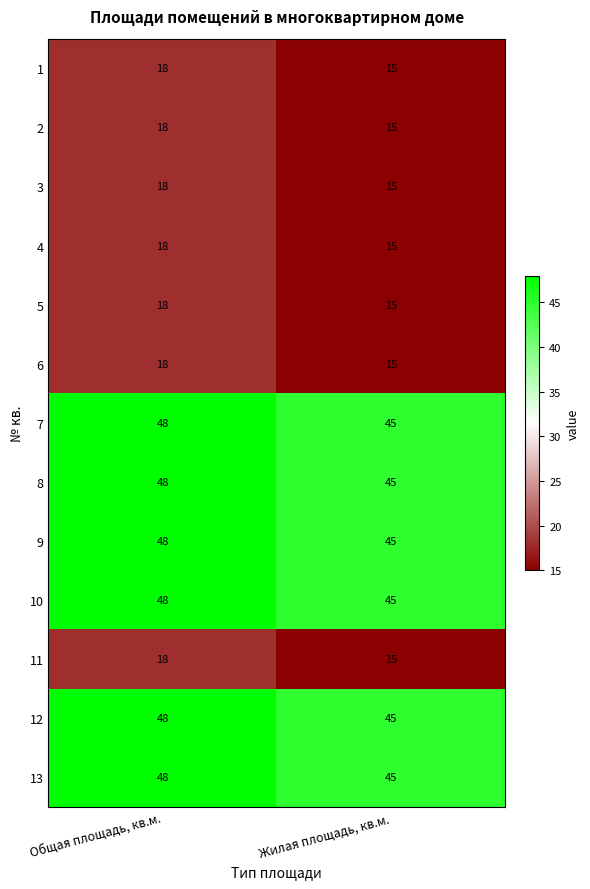

At which category does the chart reach its peak across all series?

Общая площадь, кв.м.